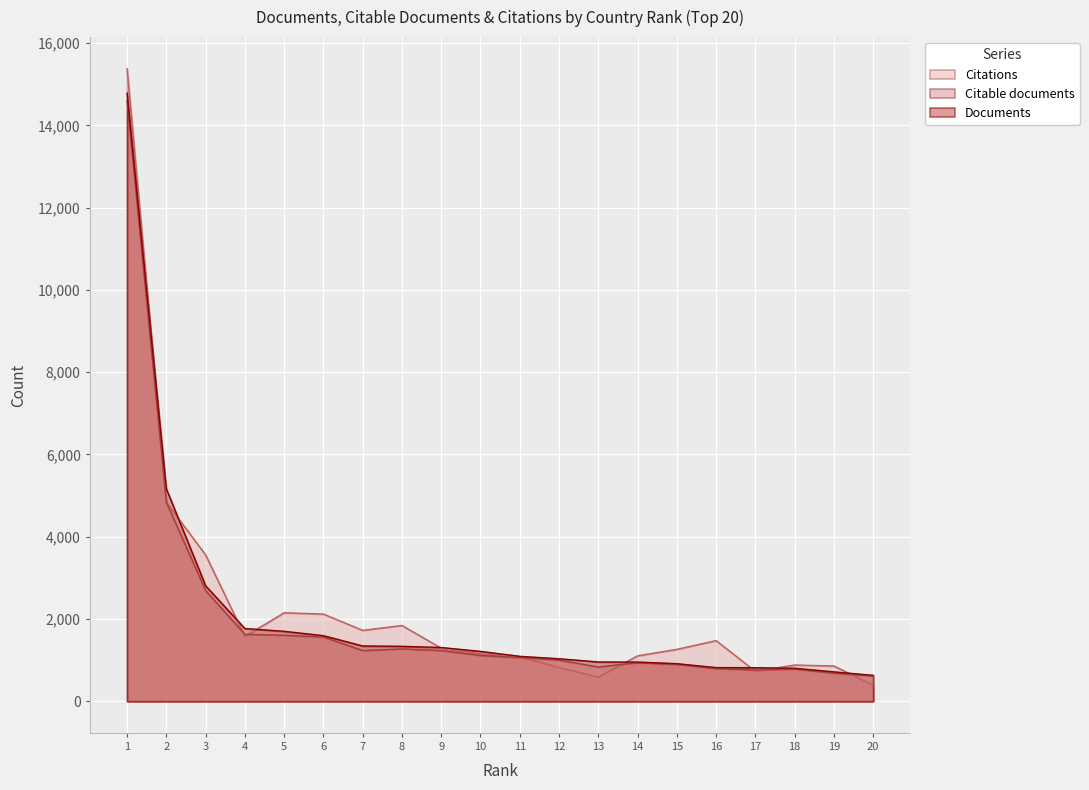

Between 5 and 8, which series saw the biggest shift?

Documents